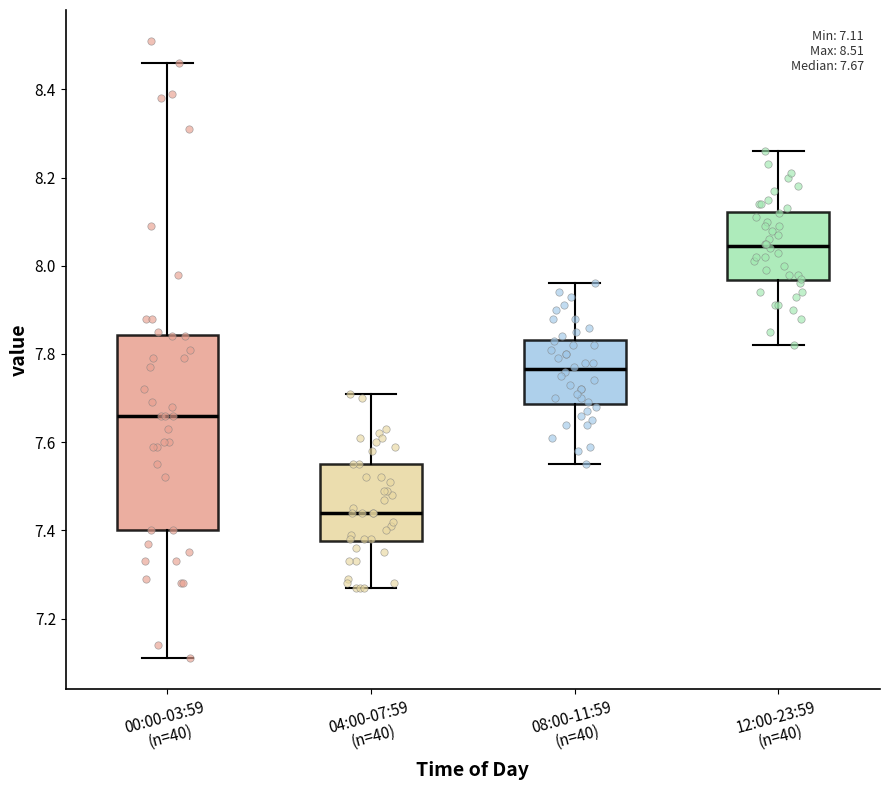

Comparing the boxes themselves (not the whiskers), which one is the tallest?

00:00-03:59 (n=40)